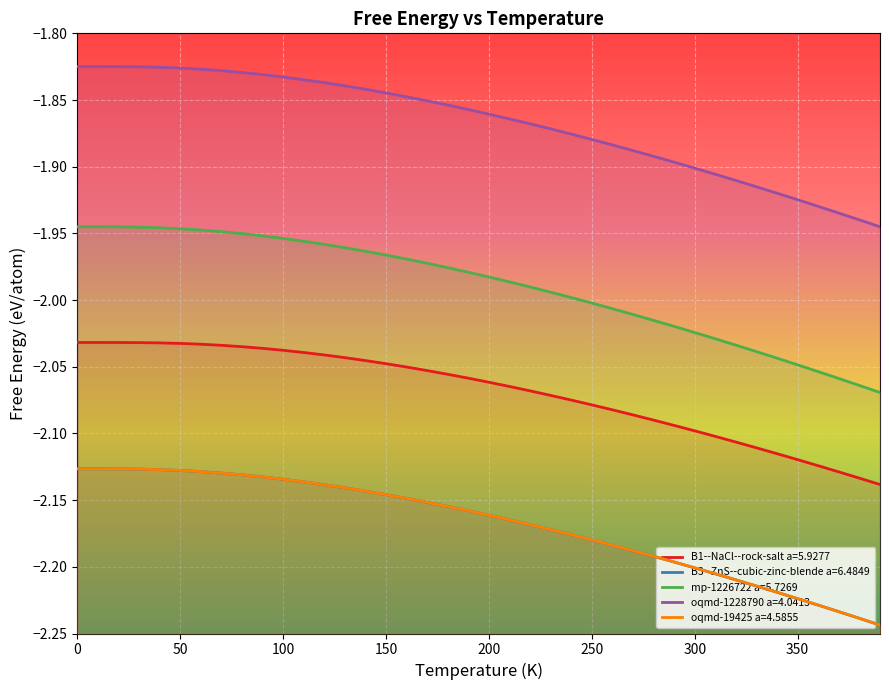

At which category does the chart reach its minimum across all series?

390